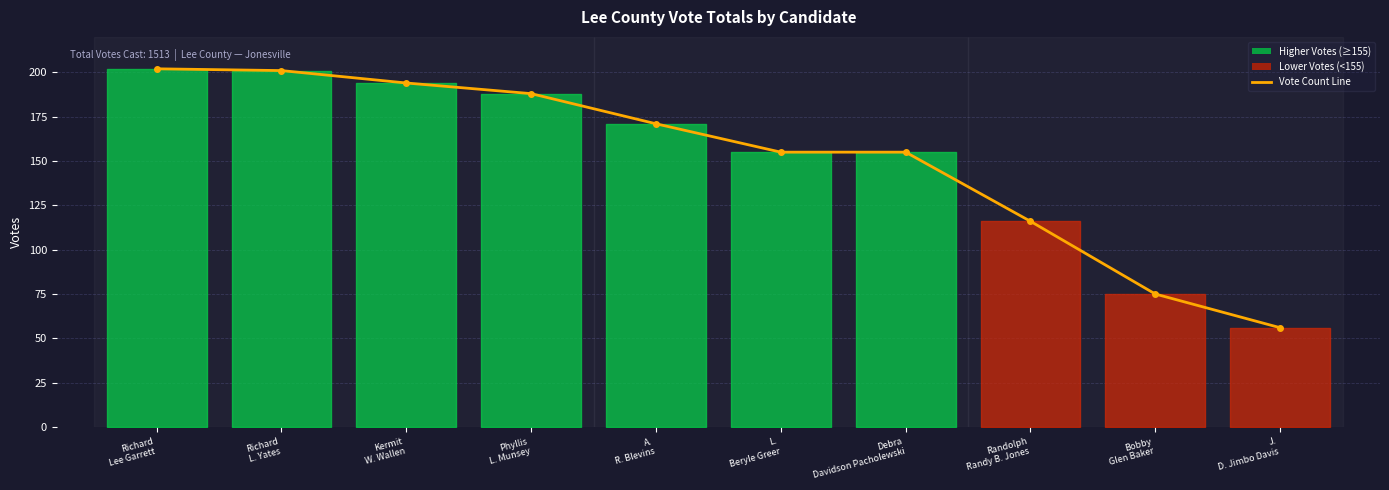

Approximately how many times larger is the value at Phyllis
L. Munsey compared to A.
R. Blevins?

1.1